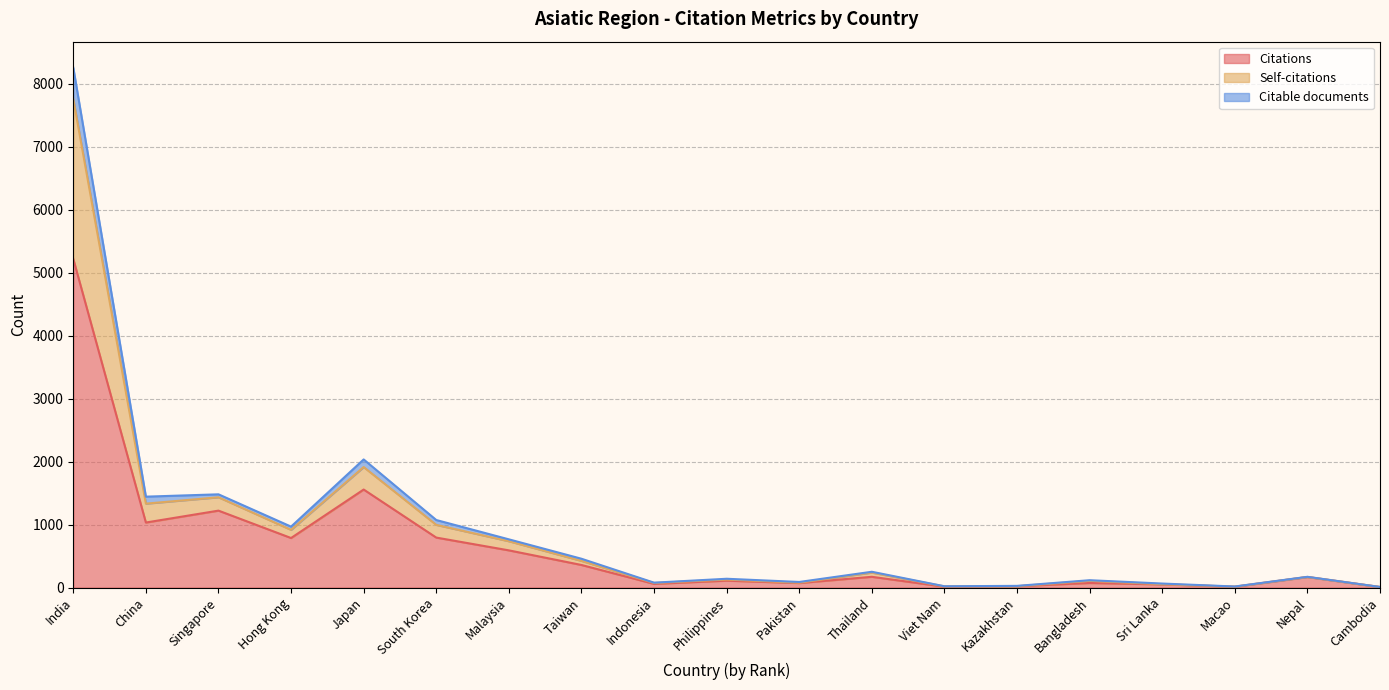

What is the highest value of the Citations series?

5220